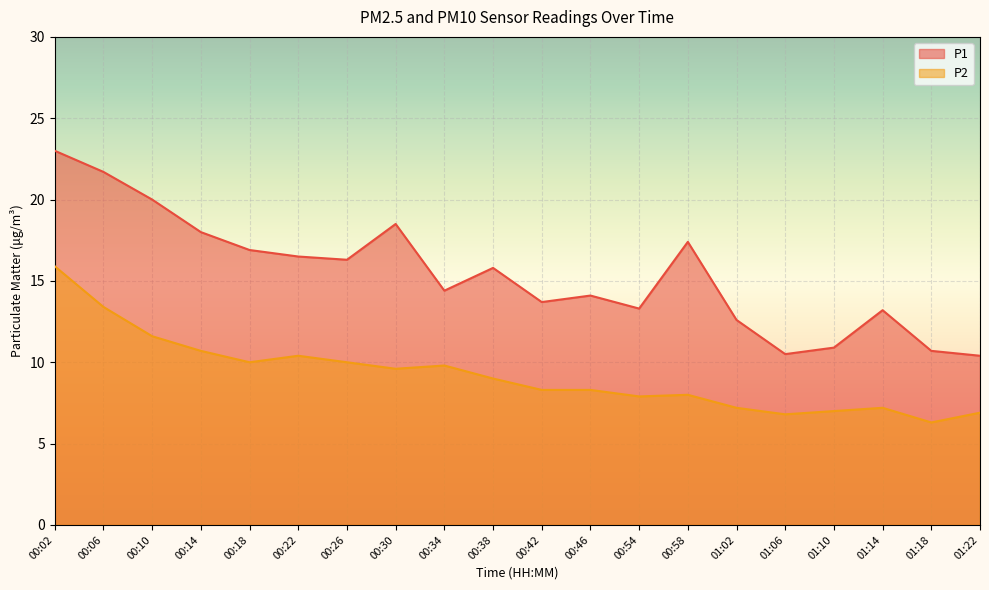

What position from the right is 00:02?

20